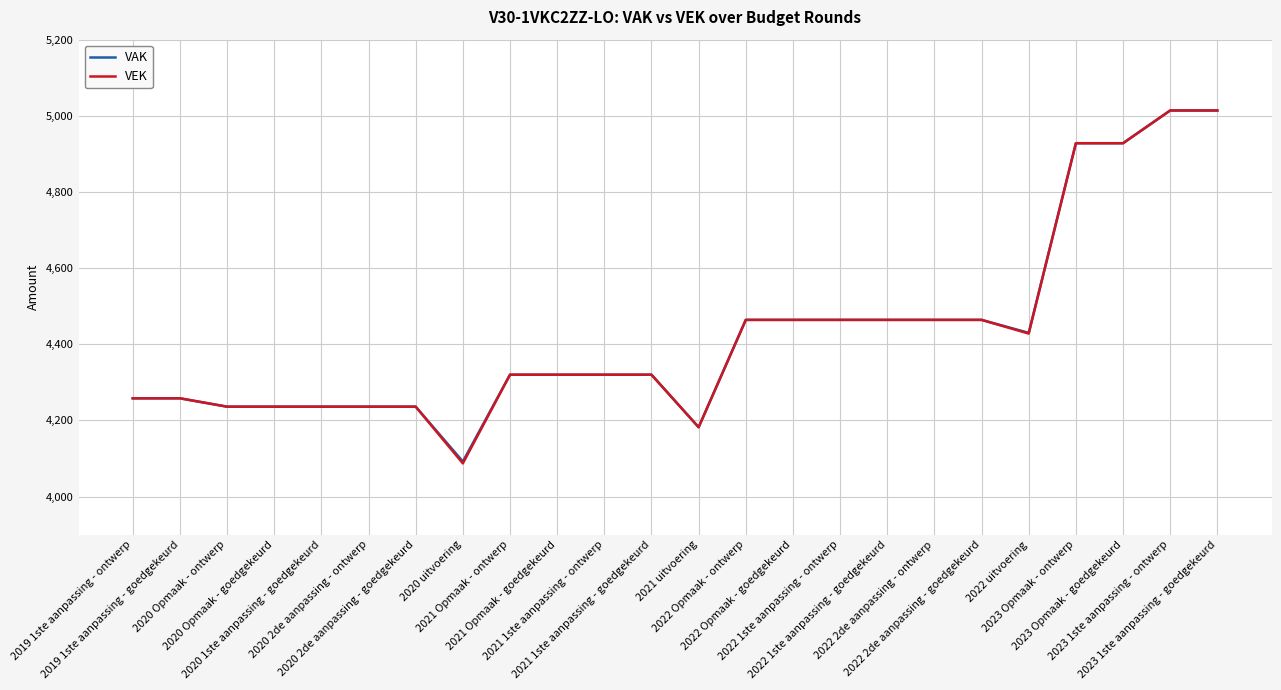

How many values in the VEK series are below 4320?

9